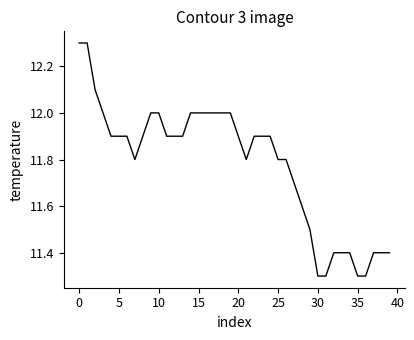

What is the difference between the maximum and minimum values?

1.0